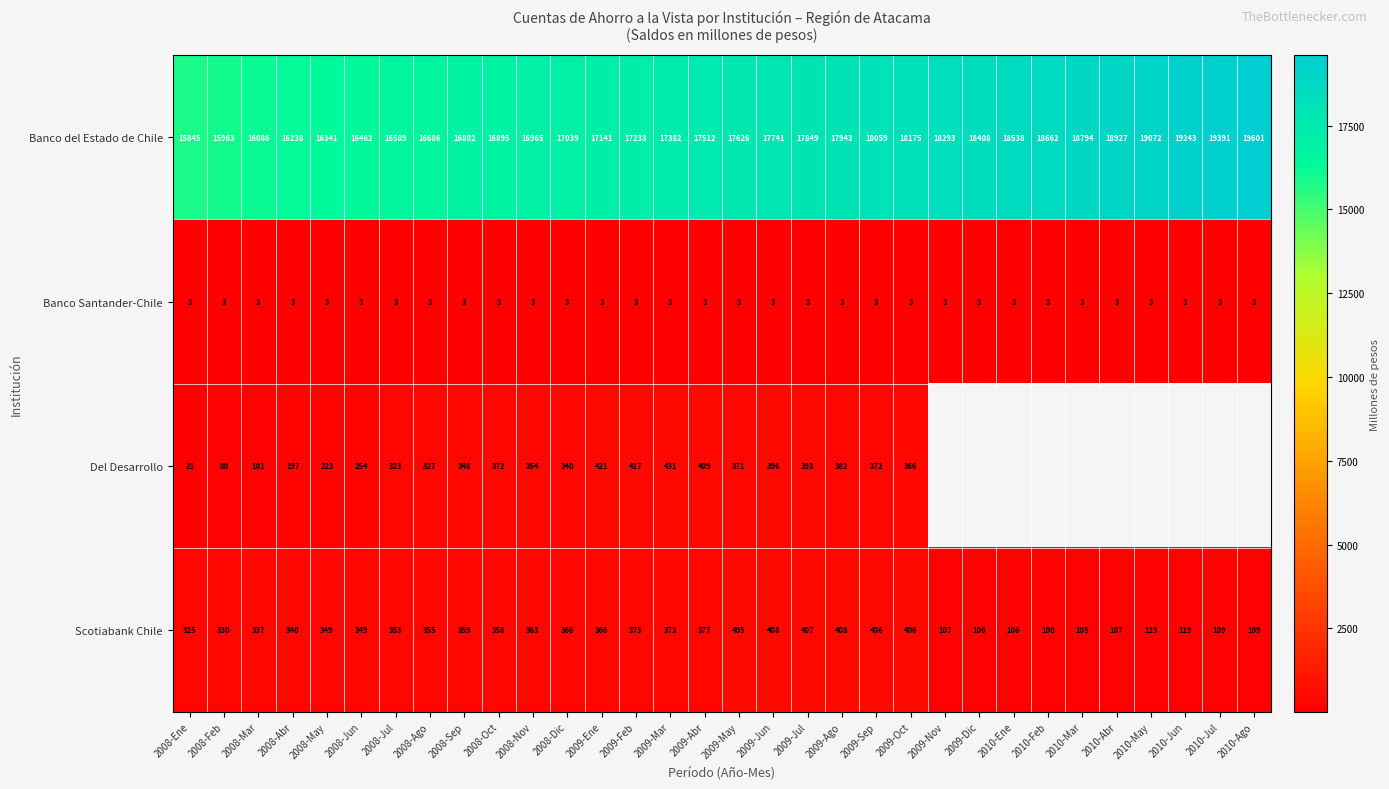

The Banco Santander-Chile series shows 3 at 2008-Dic. True or false?

True